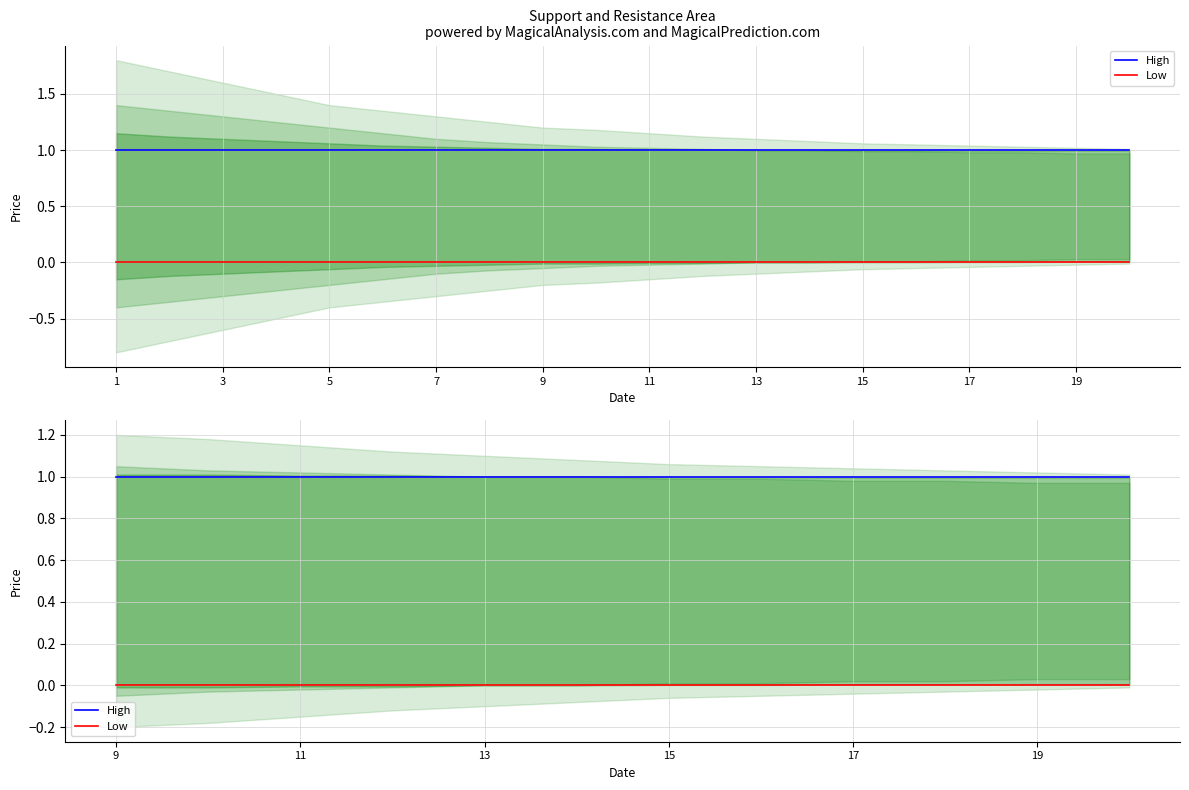

True or false: Low and High cross at least once.

False